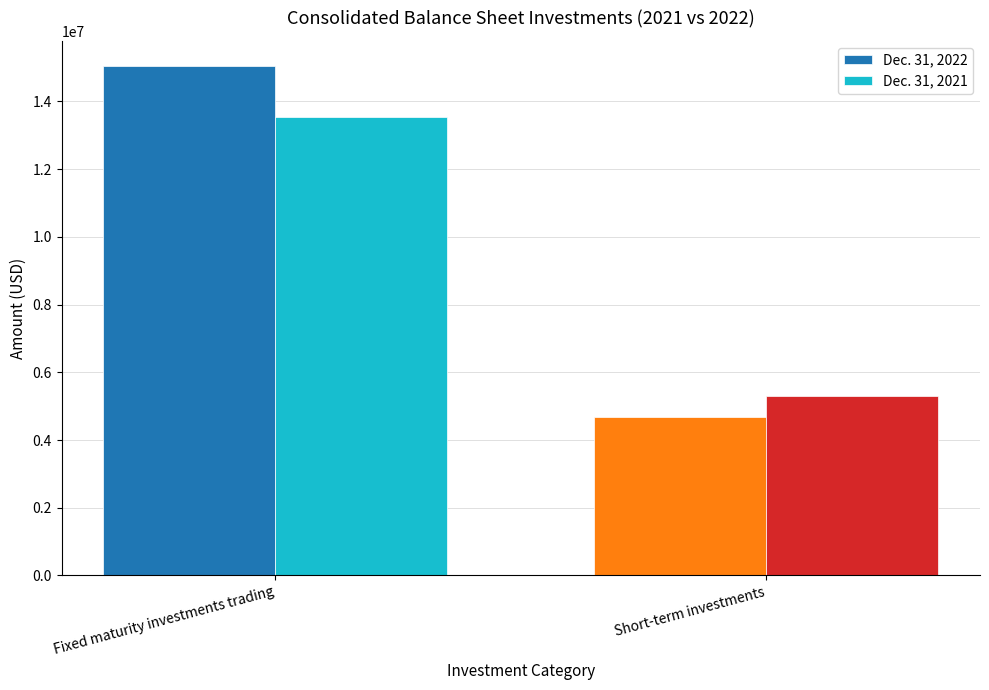

What is the value of the Dec. 31, 2022 bar at the 1st from the left?

15038551